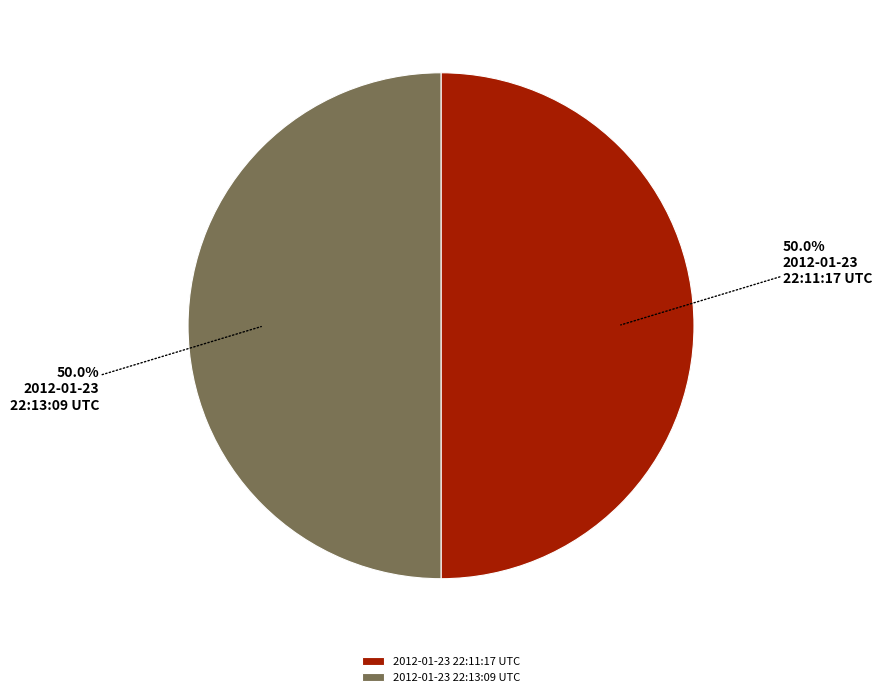

What is the ratio of the value at 2012-01-23 22:13:09 UTC to the value at 2012-01-23 22:11:17 UTC?

1.0